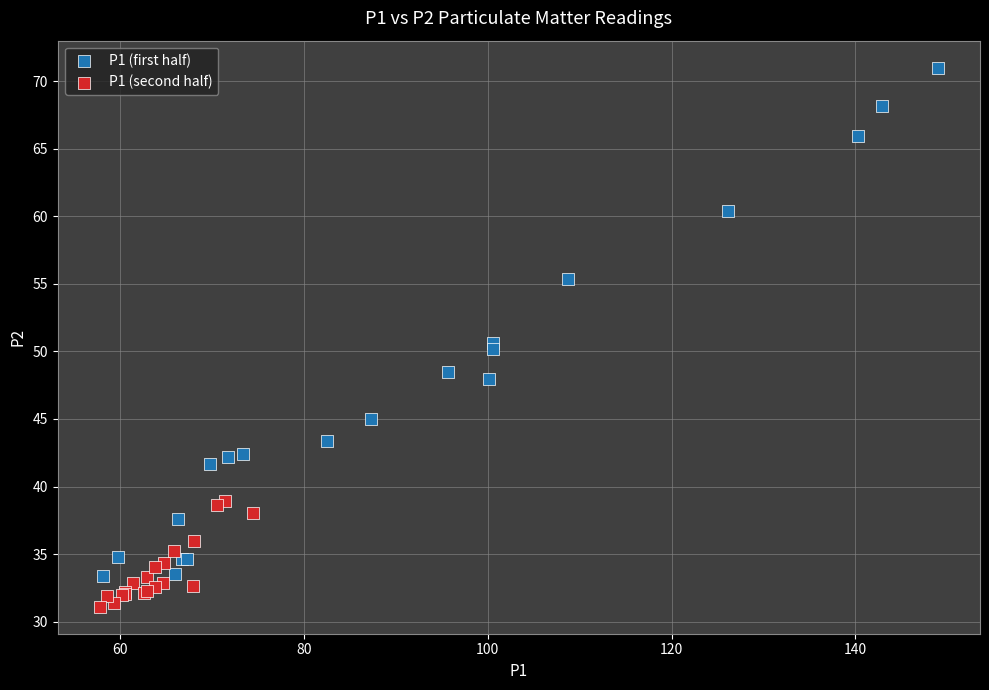

Which series reaches the minimum Y coordinate?

P1 (second half)